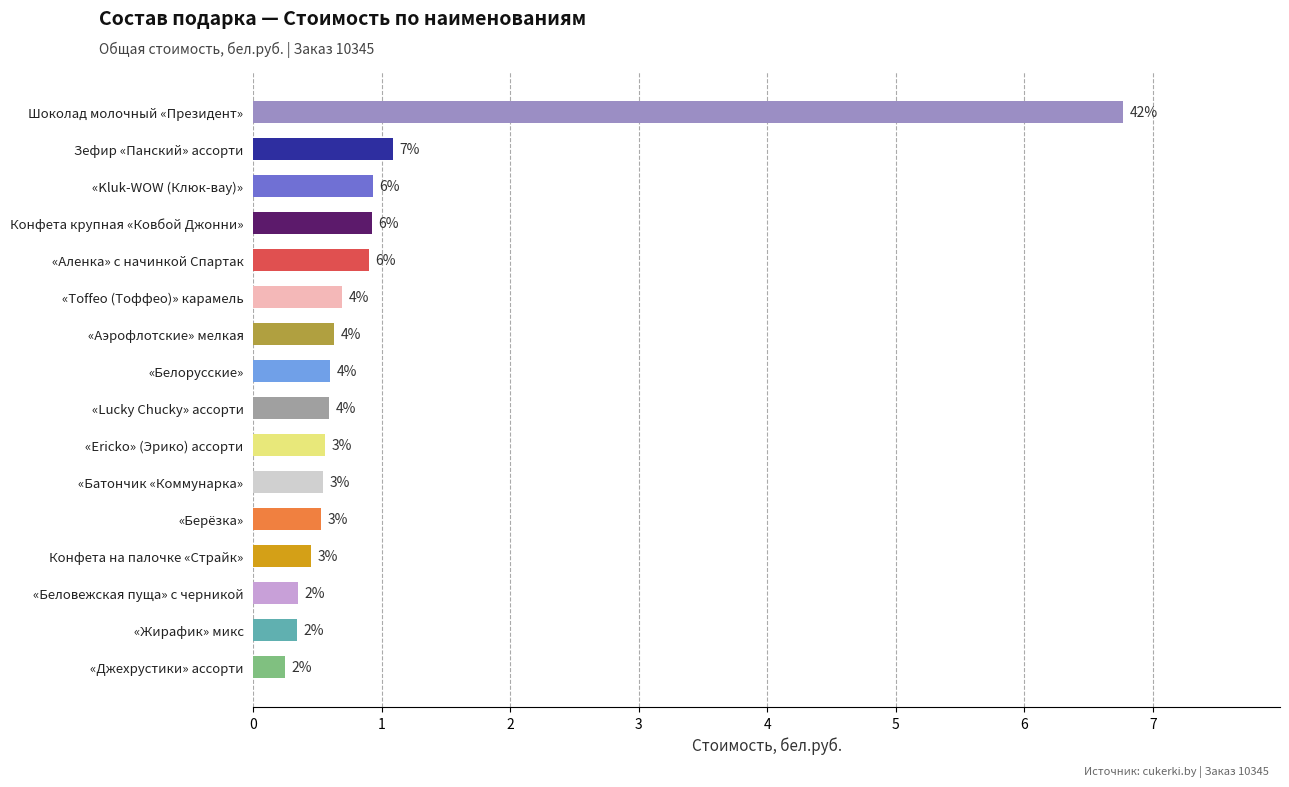

How many bars are there in total?

16